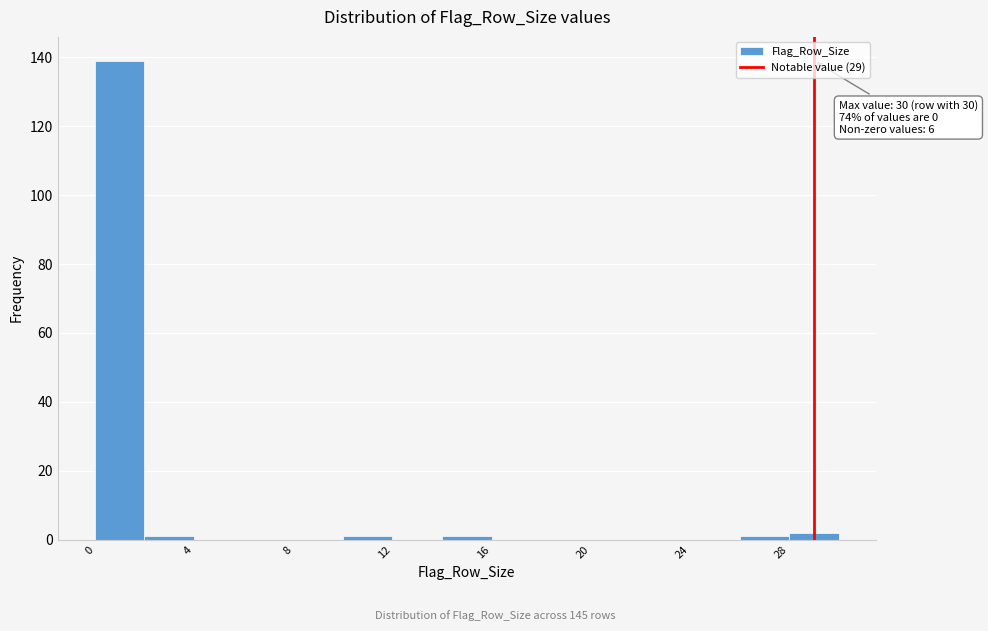

Which range on the x-axis has the tallest bar?

0 to 2